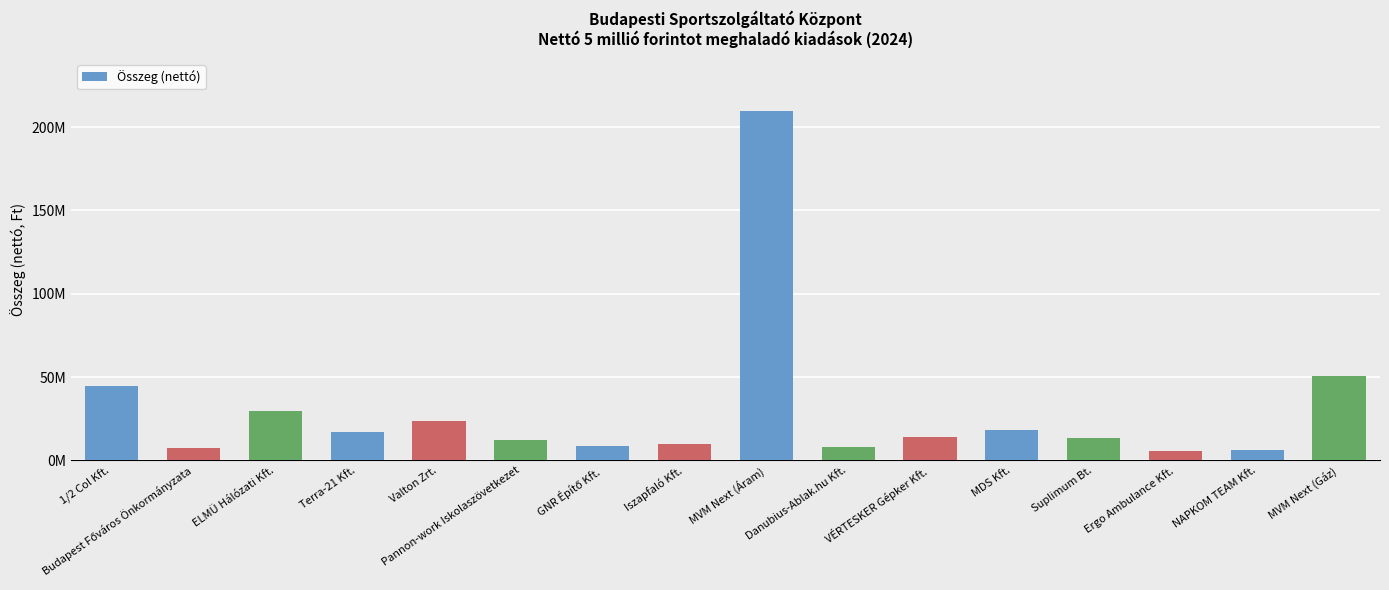

Rank the categories by value from highest to lowest.

MVM Next (Áram), MVM Next (Gáz), 1/2 Col Kft., ELMÜ Hálózati Kft., Valton Zrt., MDS Kft., Terra-21 Kft., VÉRTESKER Gépker Kft., Suplimum Bt., Pannon-work Iskolaszövetkezet, Iszapfaló Kft., GNR Építő Kft., Danubius-Ablak.hu Kft., Budapest Főváros Önkormányzata, NAPKOM TEAM Kft., Ergo Ambulance Kft.